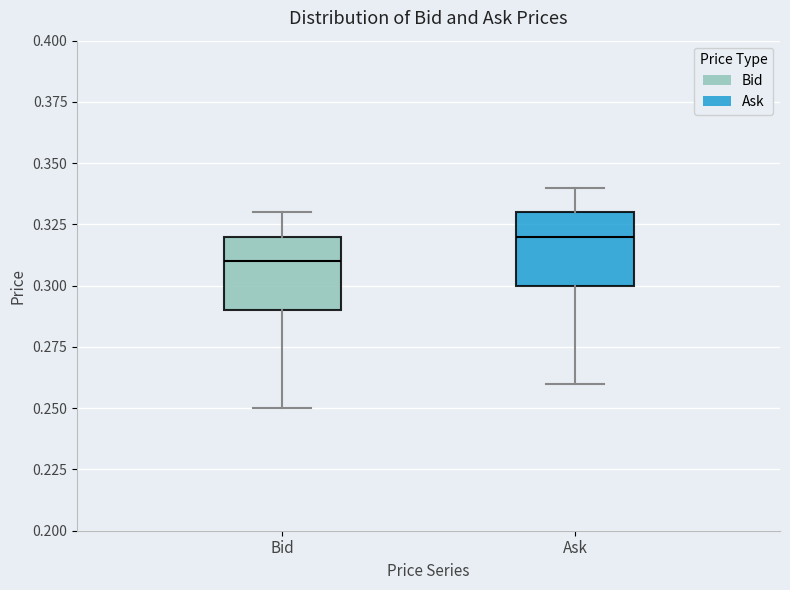

Reading left to right, transcribe this box plot: for each box, give where its median line is, the range the box spans, and where its two whiskers end, as read against the y-axis. The values are not printed on the chart, so give them approximately, as read against the axis.

Bid: median 0.31, box 0.29 to 0.32, whiskers 0.25 to 0.33
Ask: median 0.32, box 0.30 to 0.33, whiskers 0.26 to 0.34